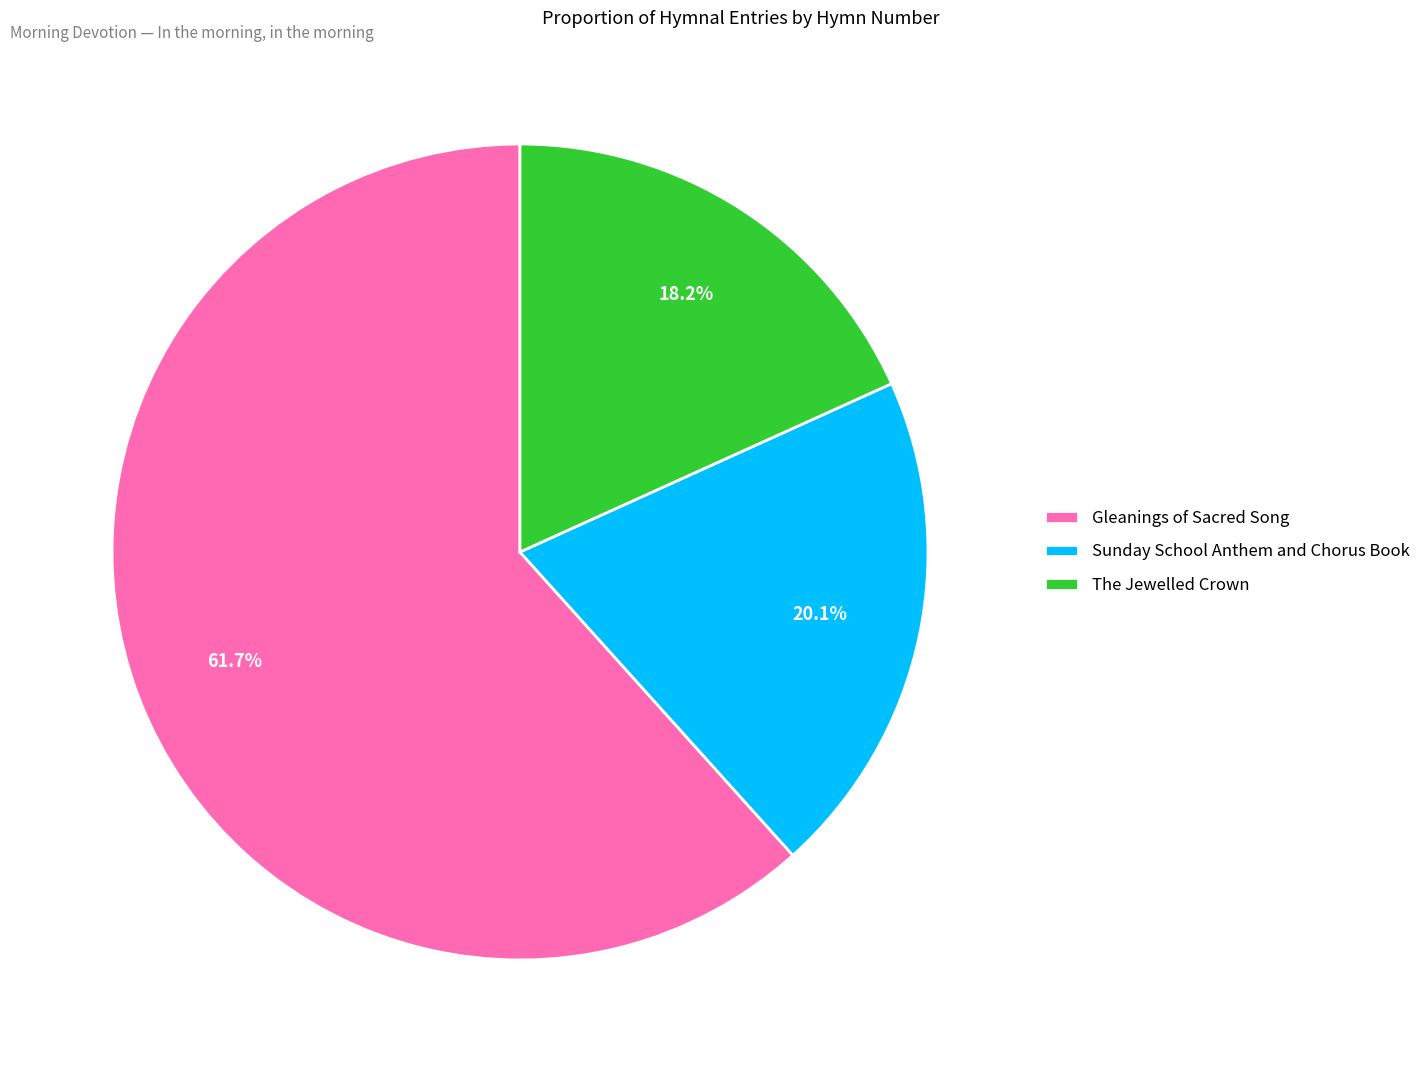

What percentage is NOT represented by The Jewelled Crown?

81.8%